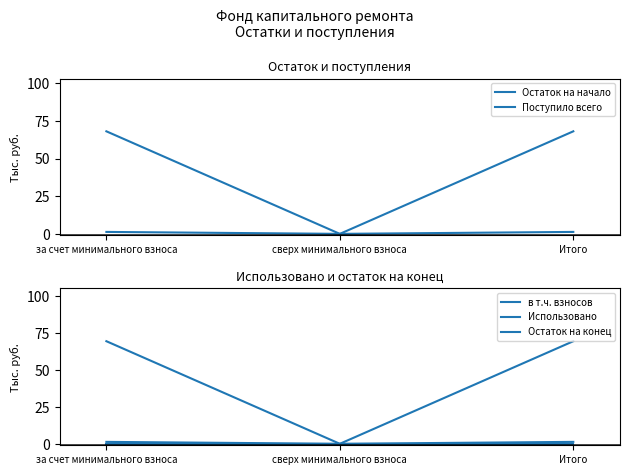

Which has a higher value, за счет минимального взноса or Итого?

за счет минимального взноса